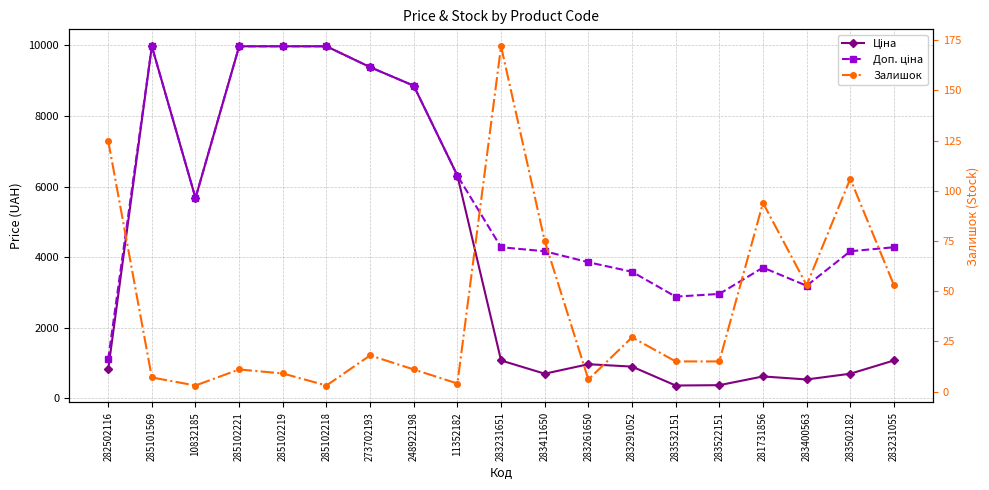

At how many categories does at least one series exceed 2732?

18